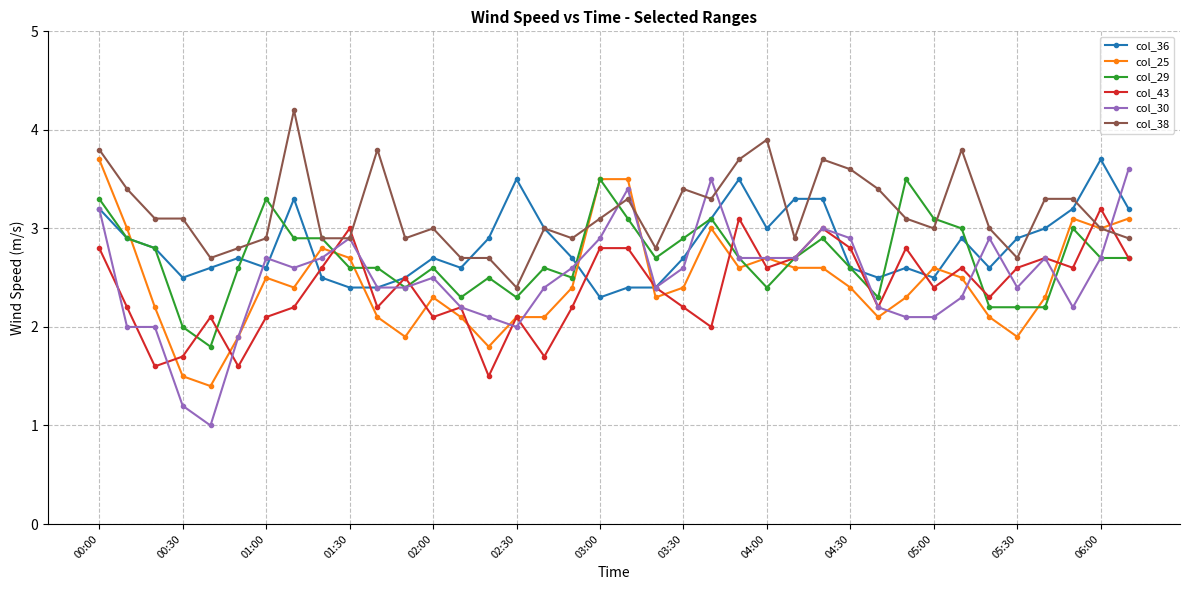

After their last crossing, which series has the higher values: col_30 or col_36?

col_30